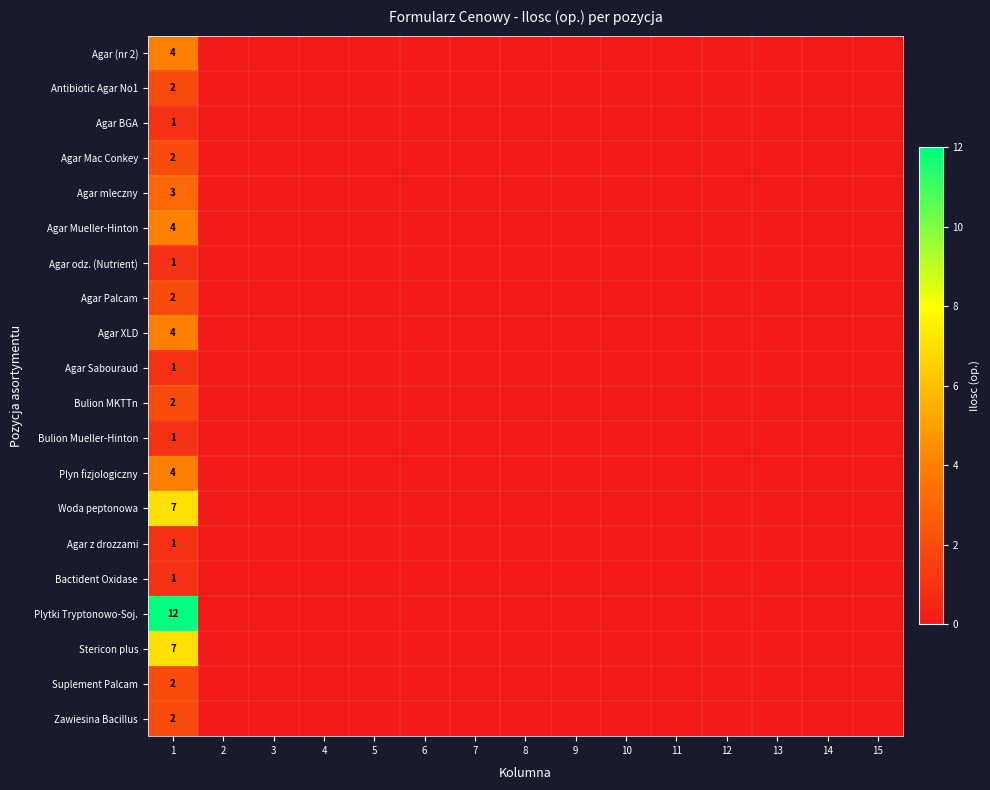

How many categories are shown in the chart?

15